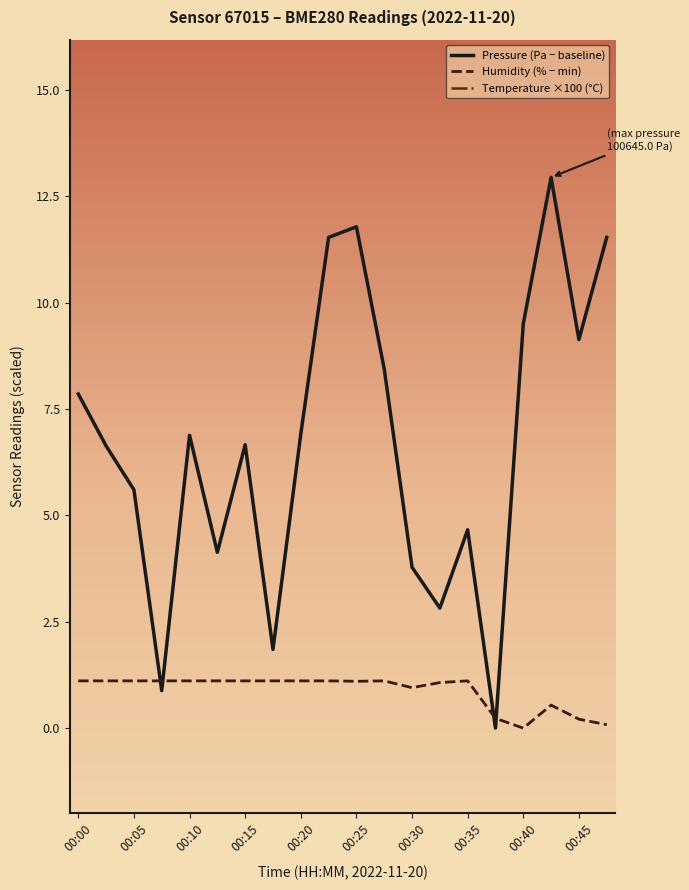

Reading left to right, what are all the values shown in this chart?

Pressure (Pa − baseline): 7.9	6.6	5.6	0.9	6.9	4.1	6.7	1.9	6.9	11.5	11.8	8.4	3.8	2.8	4.7	0.0	9.5	12.9	9.1	11.5
Humidity (% − min): 1.1	1.1	1.1	1.1	1.1	1.1	1.1	1.1	1.1	1.1	1.1	1.1	1.0	1.1	1.1	0.2	0.0	0.5	0.2	0.1
Temperature ×100 (°C): 68.0	62.0	73.0	67.0	69.0	51.0	53.0	66.0	59.0	67.0	64.0	62.0	64.0	65.0	55.0	76.0	78.0	61.0	64.0	67.0